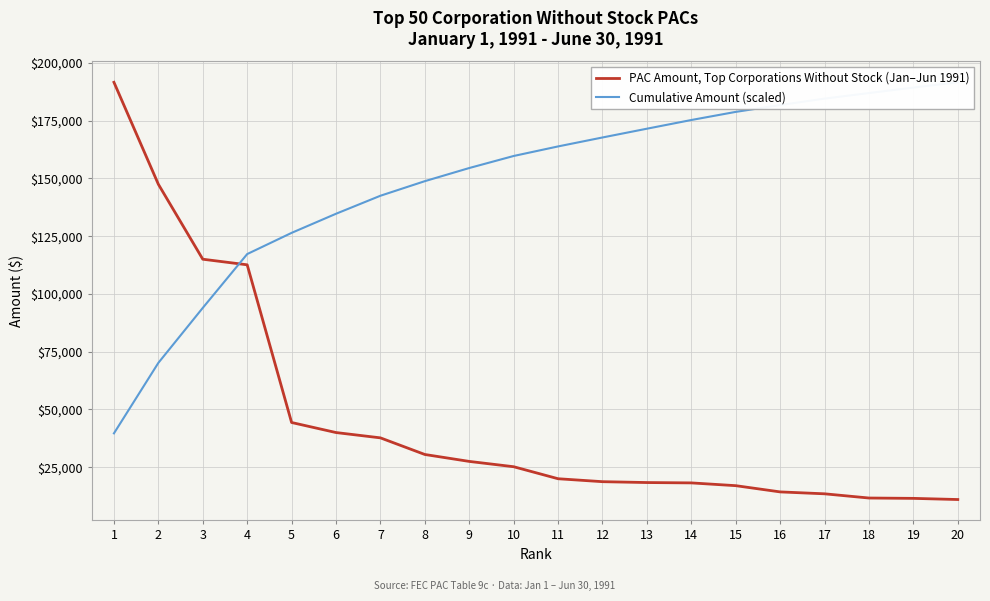

Rank the series at 9 from highest to lowest value.

Cumulative Amount (scaled), PAC Amount, Top Corporations Without Stock (Jan–Jun 1991)